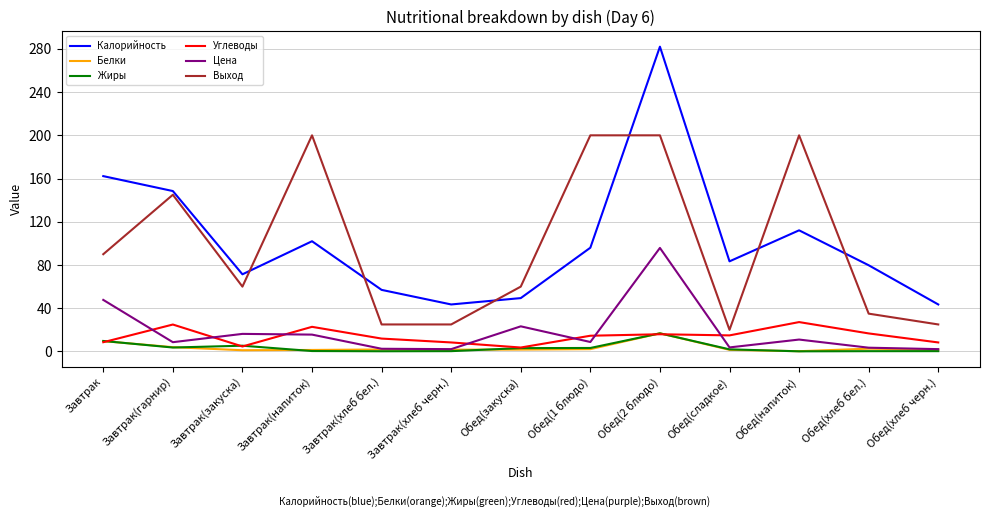

Between Завтрак(гарнир) and Завтрак(хлеб бел.), which series saw the biggest shift?

Выход